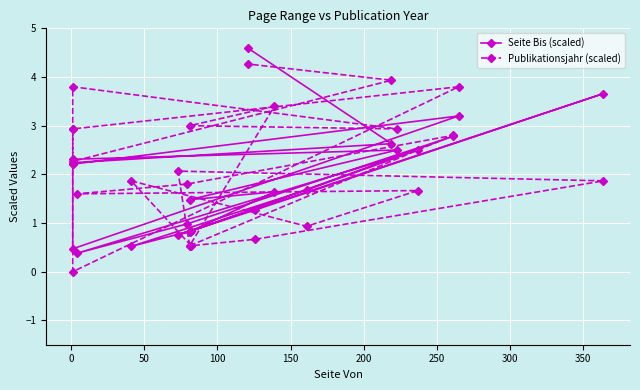

The Publikationsjahr (scaled) series shows 0.1 at −50. True or false?

False